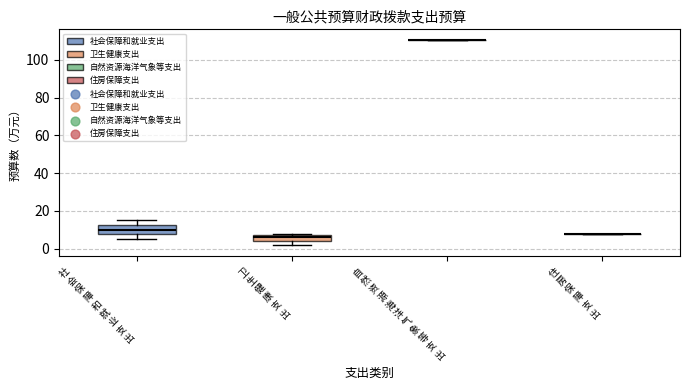

Reading left to right, read every box against the y-axis: the position of its median line, the range the box covers, and the ends of its whiskers. The values are not printed on the chart, so give them approximately, as read against the axis.

社 会 保 障 和 就 业 支 出: median 10, box 8 to 12, whiskers 6 to 16
卫 生 健 康 支 出: median 6, box 4 to 8, whiskers 2 to 8 (just above the box's upper edge)
自 然 资 源 海 洋 气 象 等 支 出: box collapsed to a line at 110, whiskers 110 to 110
住 房 保 障 支 出: box collapsed to a line at 8, whiskers 8 to 8